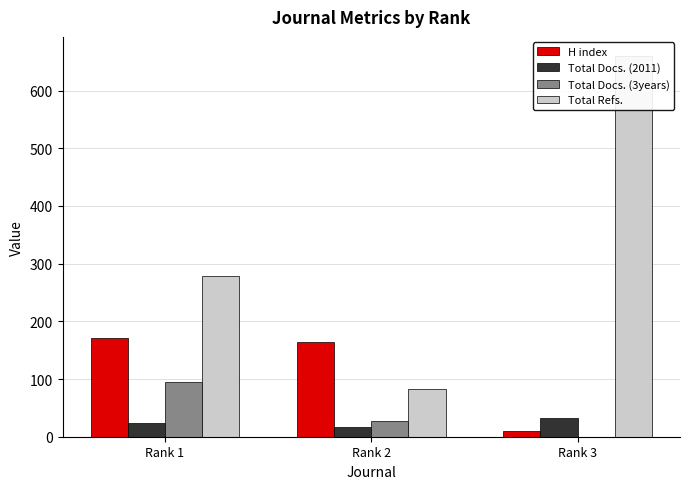

Count the Total Refs. values in the range 83 to 660.

3